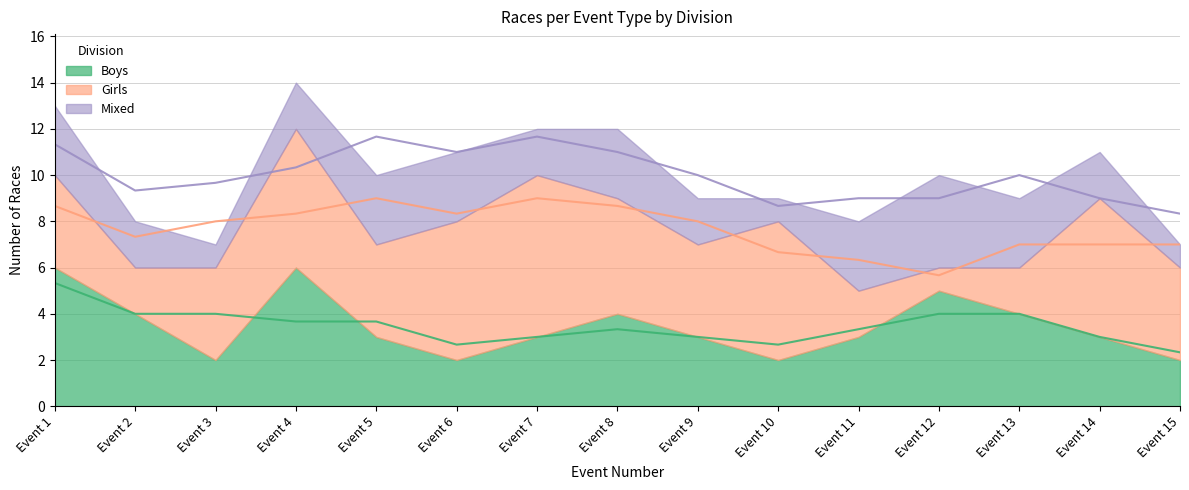

Where is the first local maximum for Boys?

Event 4